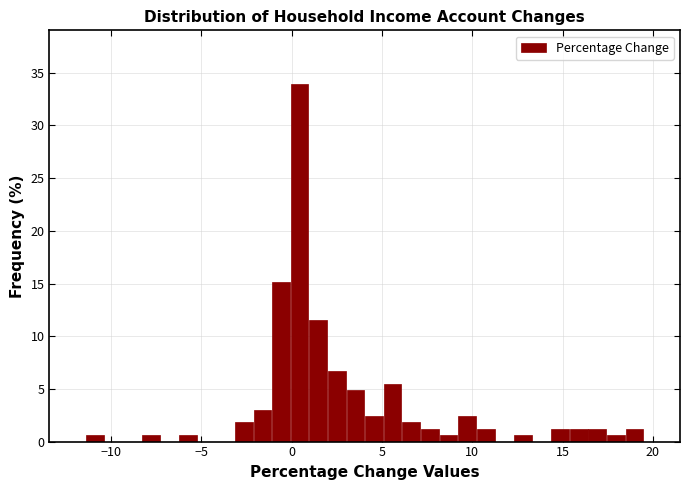

Read against the x-axis, roughly where is the centre of the tallest bar?

0.5